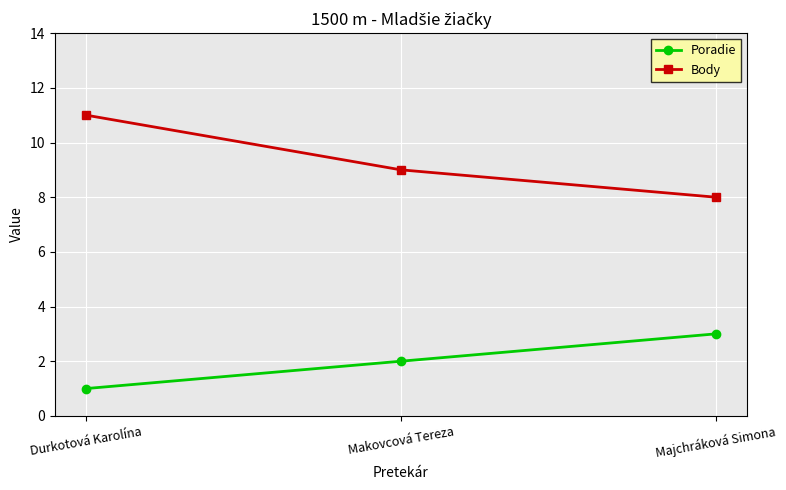

What is the difference between the maximum and minimum values in the Poradie series?

2